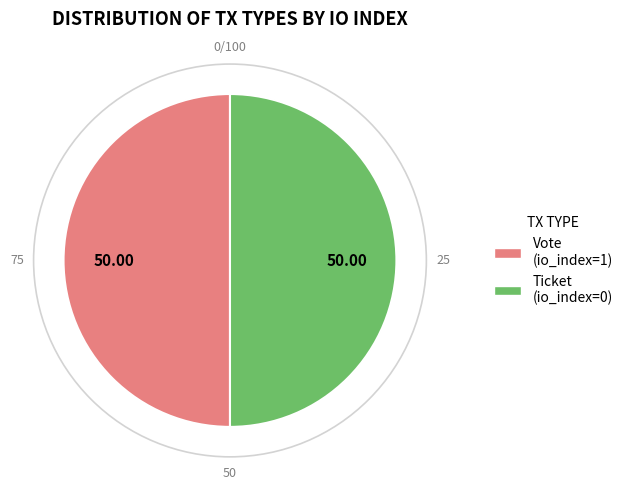

What is the ratio of the value at Ticket (io_index=0) to the value at Vote (io_index=1)?

1.0